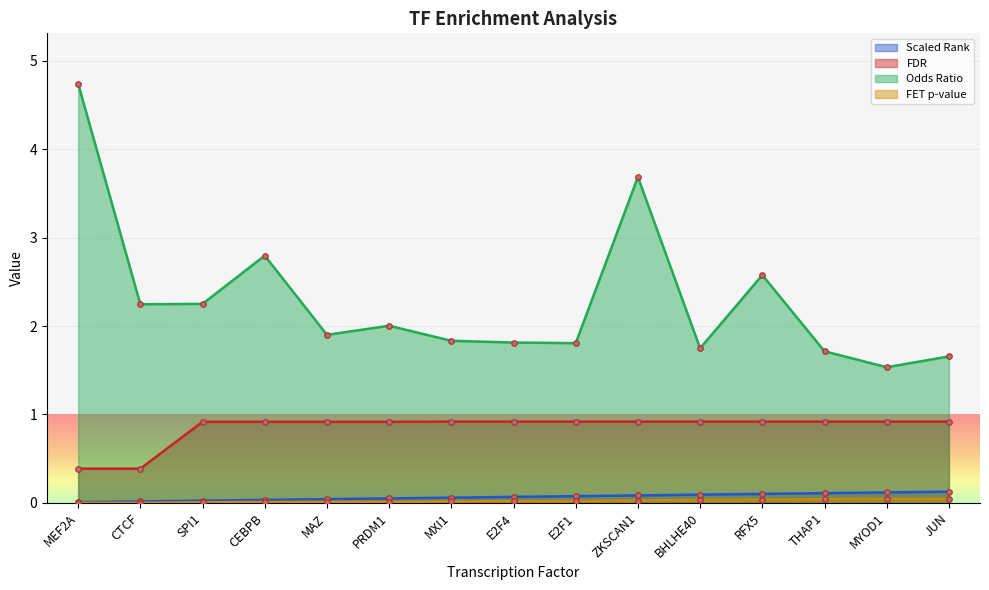

What is the total value across all series at MEF2A?

5.1